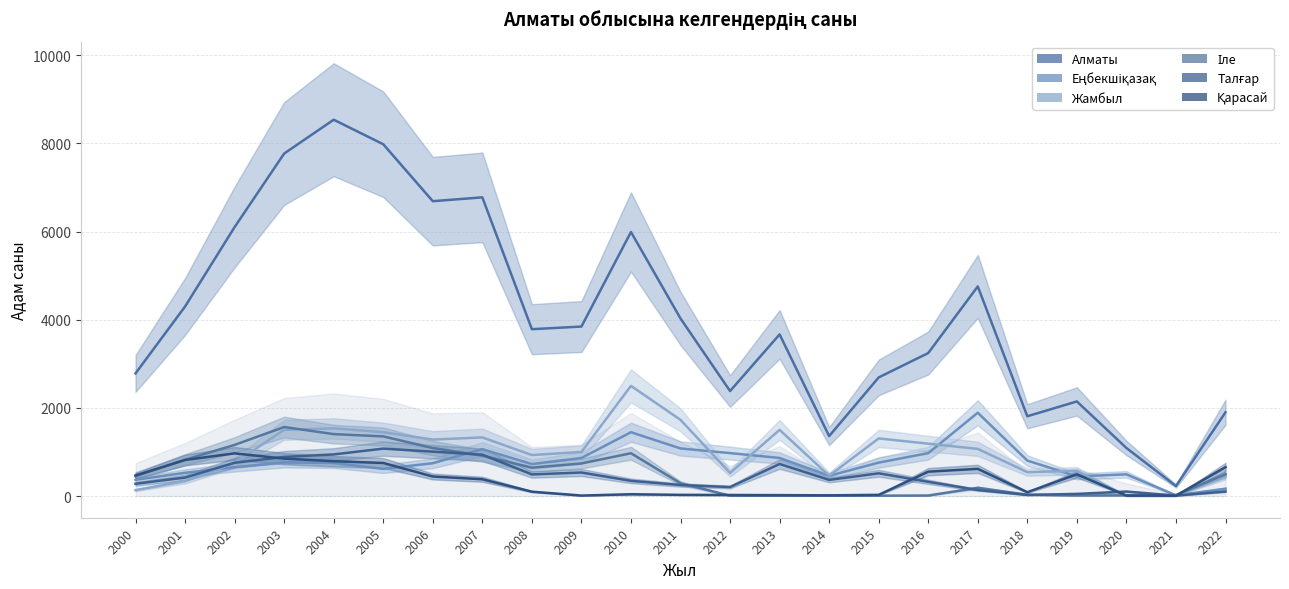

What is the minimum value for Талғар?

11